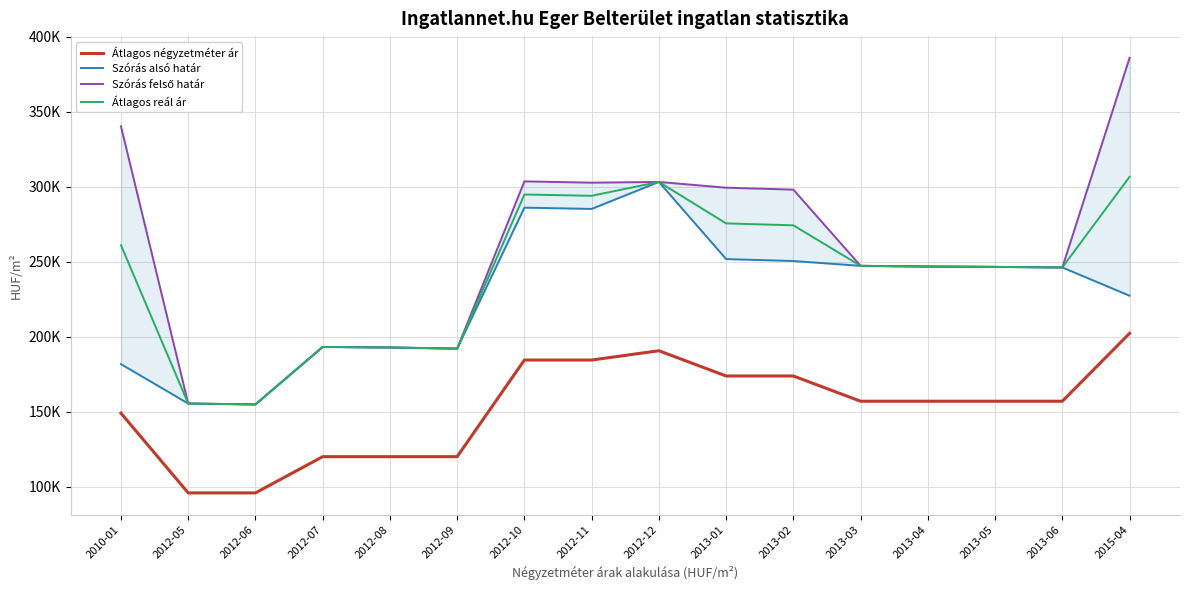

True or false: Szórás felső határ and Átlagos négyzetméter ár intersect in this chart.

False